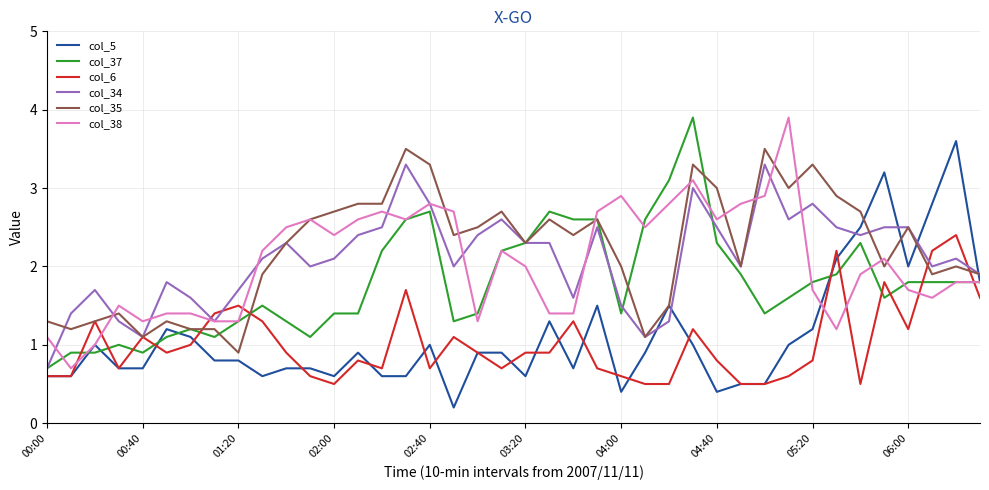

What is the highest value of the col_38 series?

3.9